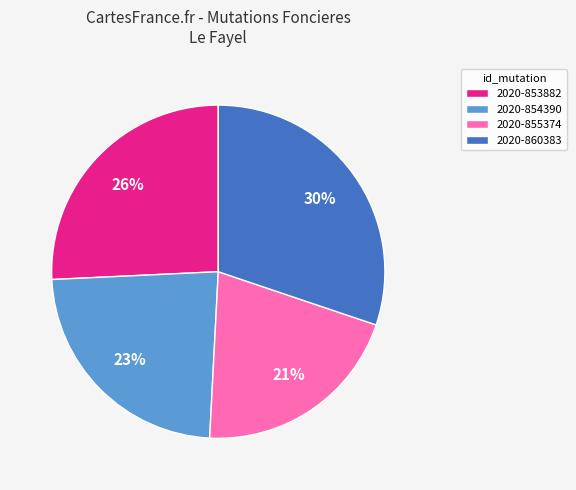

Does any single category account for the majority?

No